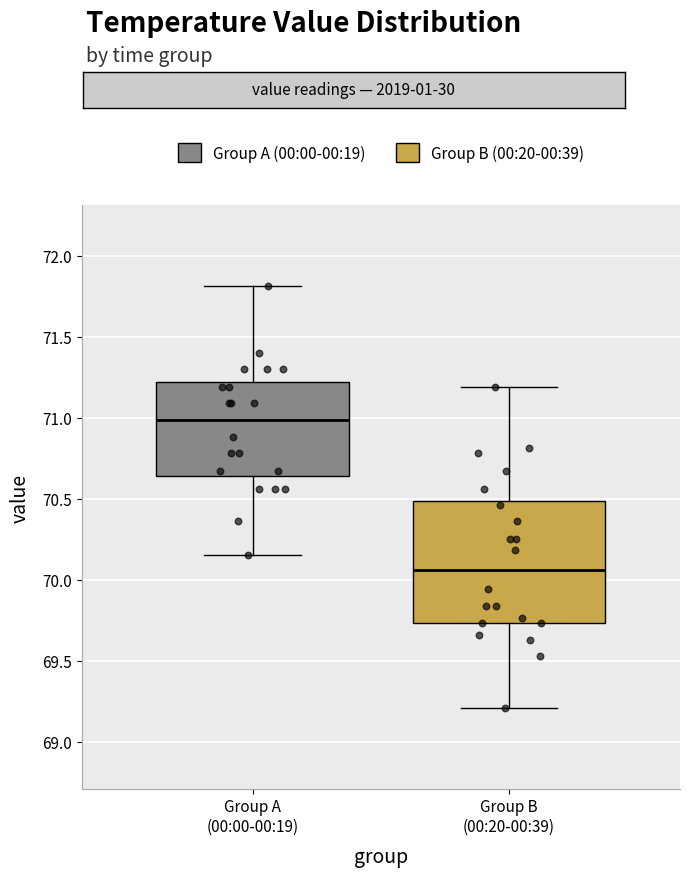

Which box is the tallest, from its lower edge to its upper edge?

Group B (00:20-00:39)